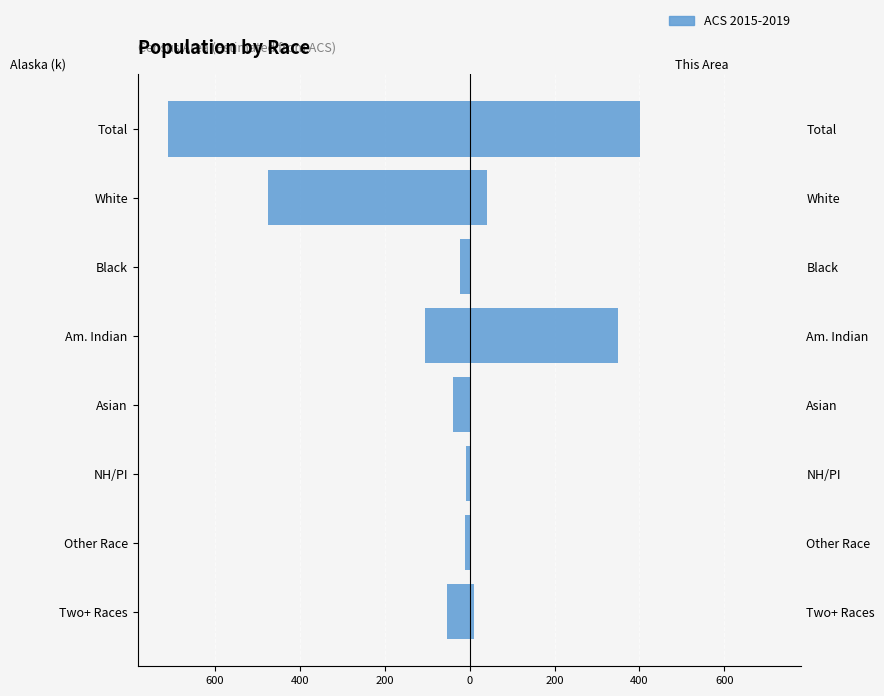

How many groups of bars are there?

8